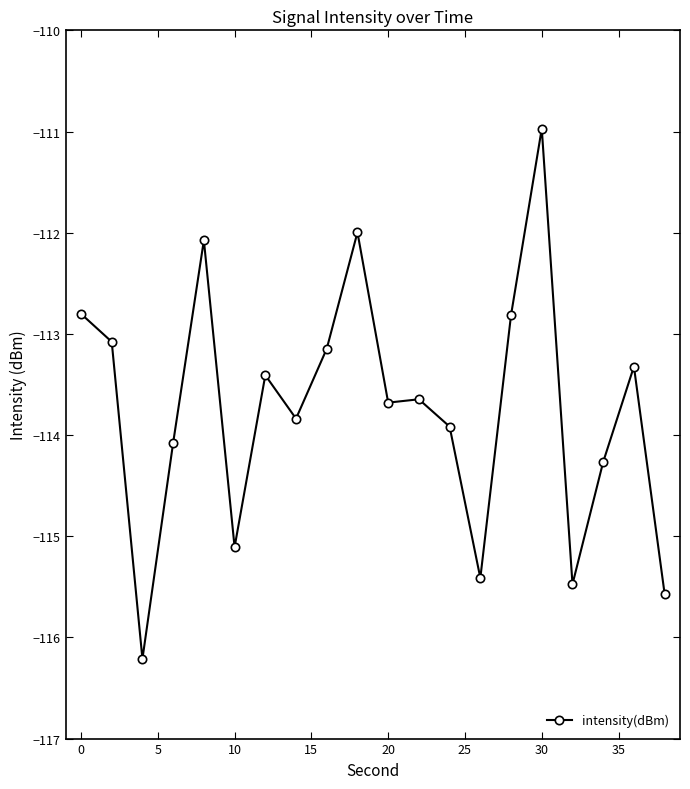

Reading left to right, what are all the values shown in this chart?

-112.8	-113.1	-116.2	-114.1	-112.1	-115.1	-113.4	-113.8	-113.1	-112.0	-113.7	-113.6	-113.9	-115.4	-112.8	-111.0	-115.5	-114.3	-113.3	-115.6